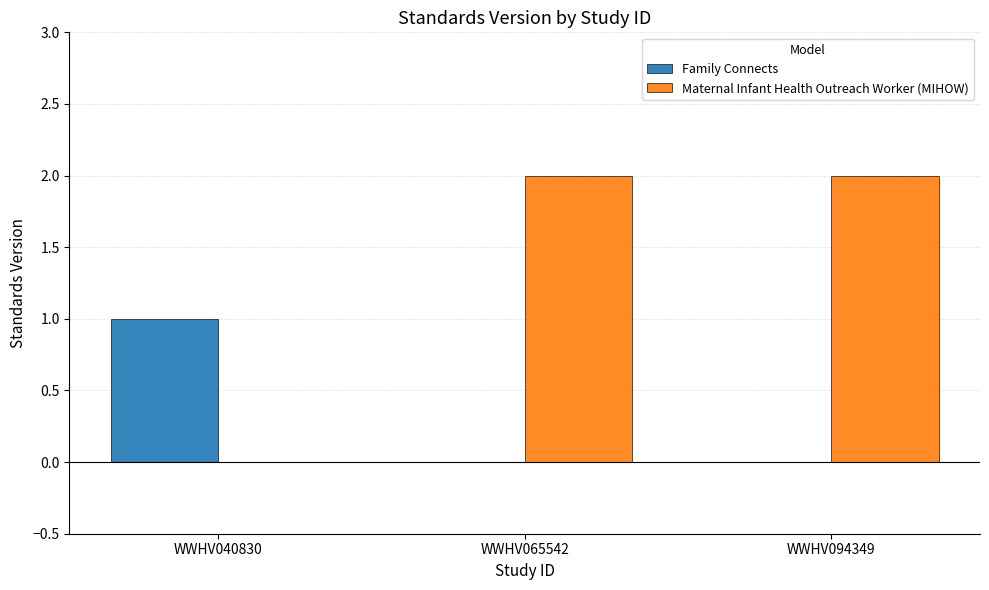

The Maternal Infant Health Outreach Worker (MIHOW) series shows 2 at WWHV065542. True or false?

True